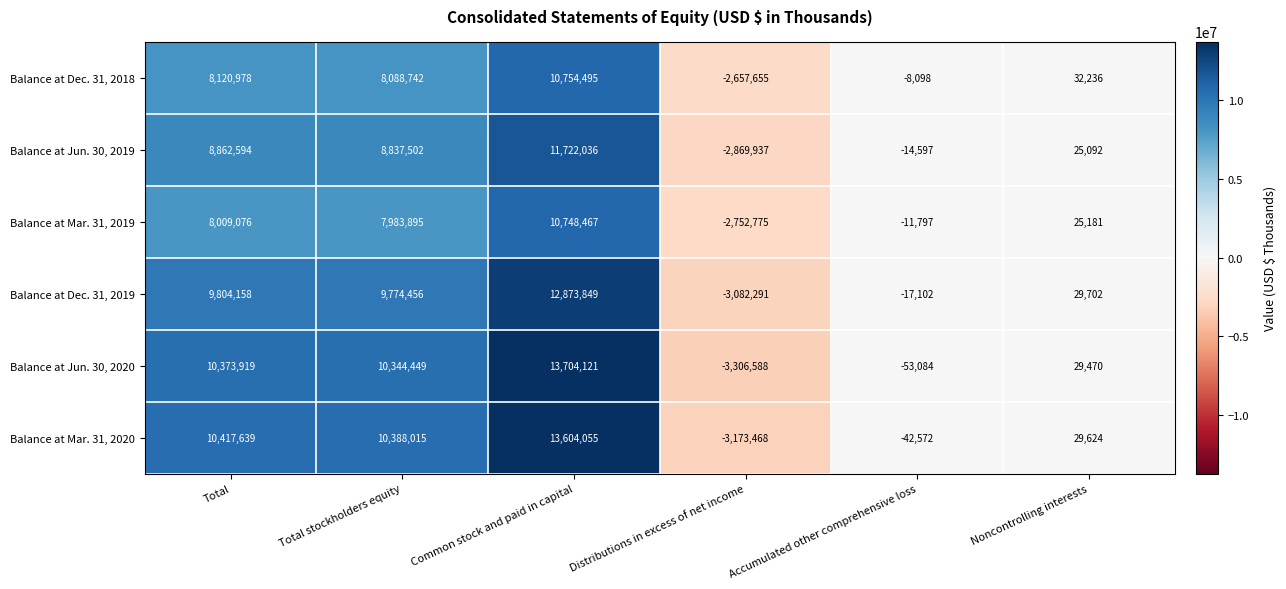

Which series changed the most between Total and Accumulated other comprehensive loss?

Balance at Mar. 31, 2020